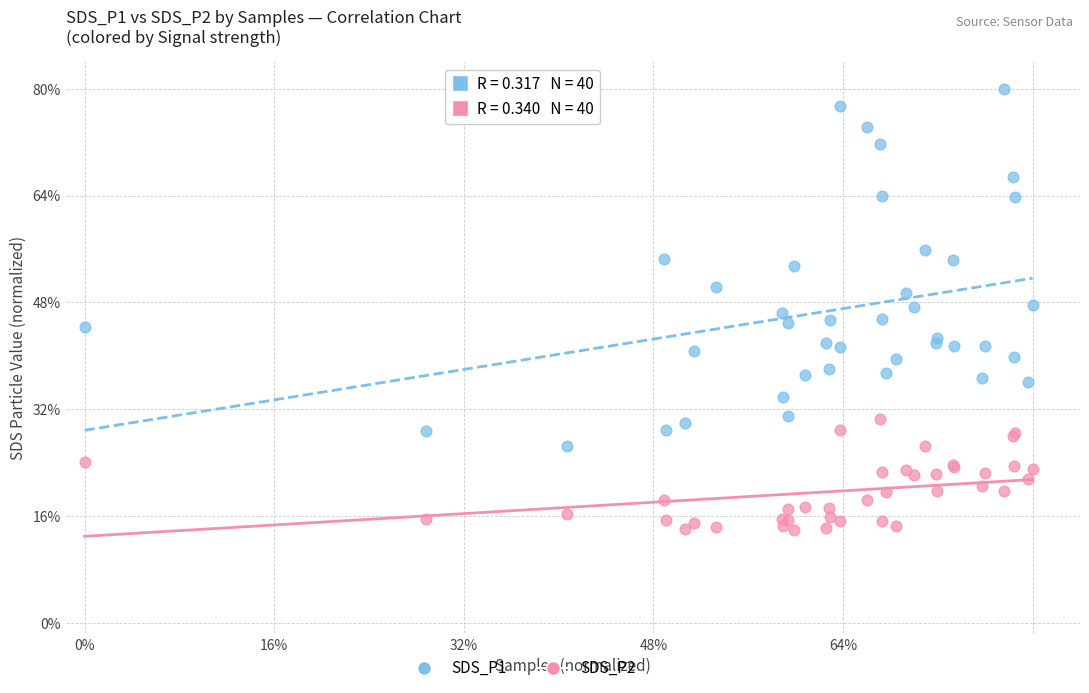

What are all the series names shown in the legend?

SDS_P1, SDS_P2